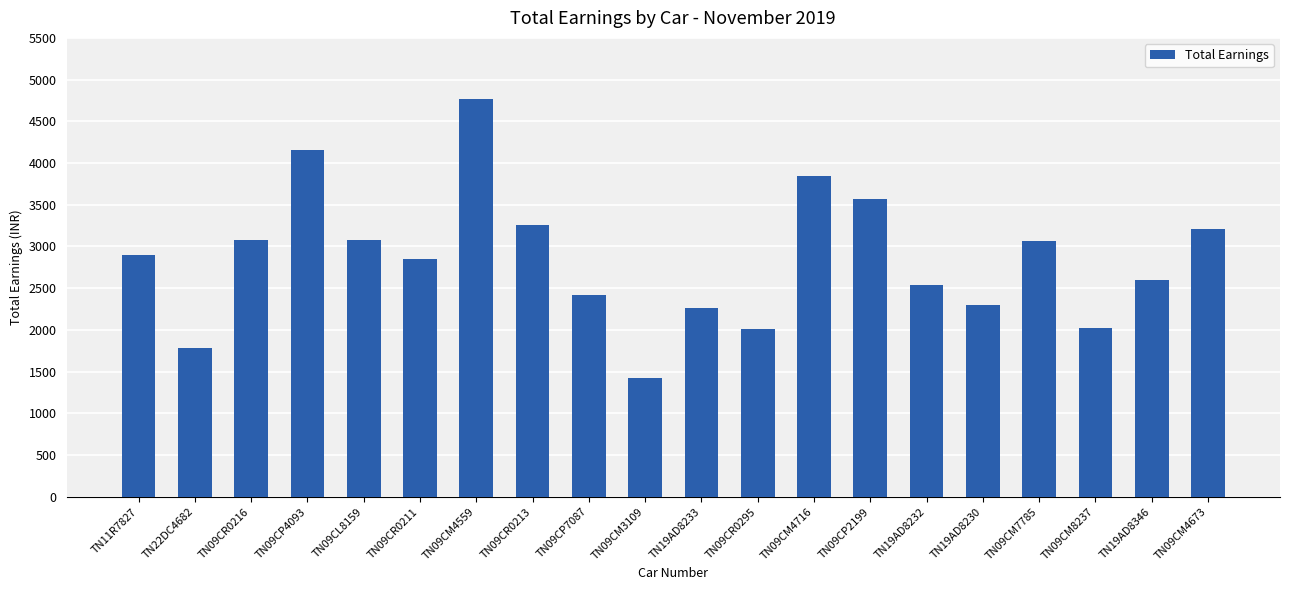

Where does the data first go above 2894?

TN11R7827